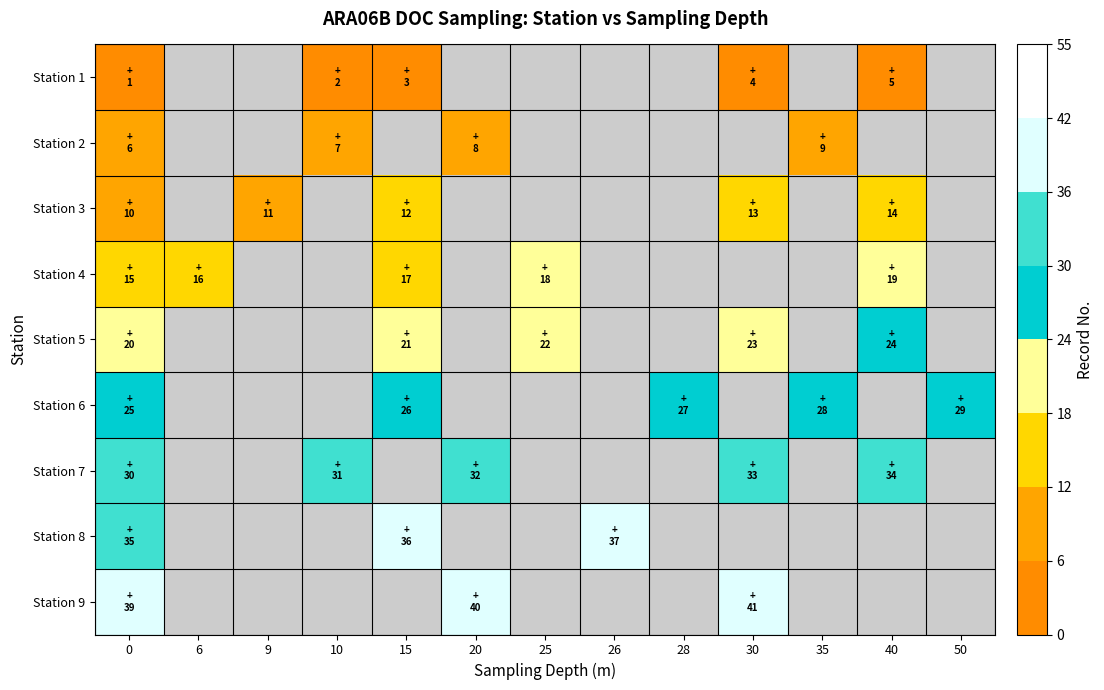

The Station 5 series shows 12.6 at 40. True or false?

False